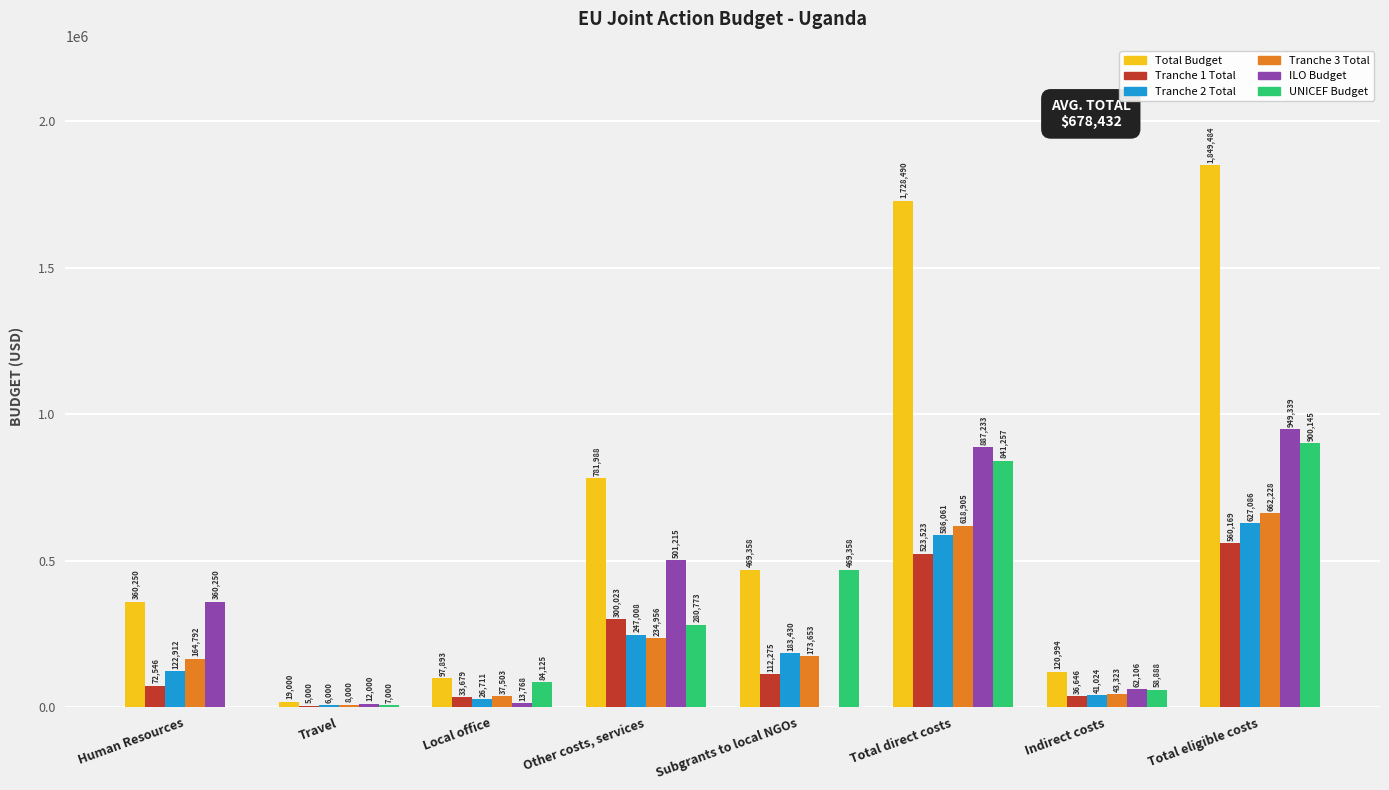

At which category is the sum across all series the highest?

Total eligible costs